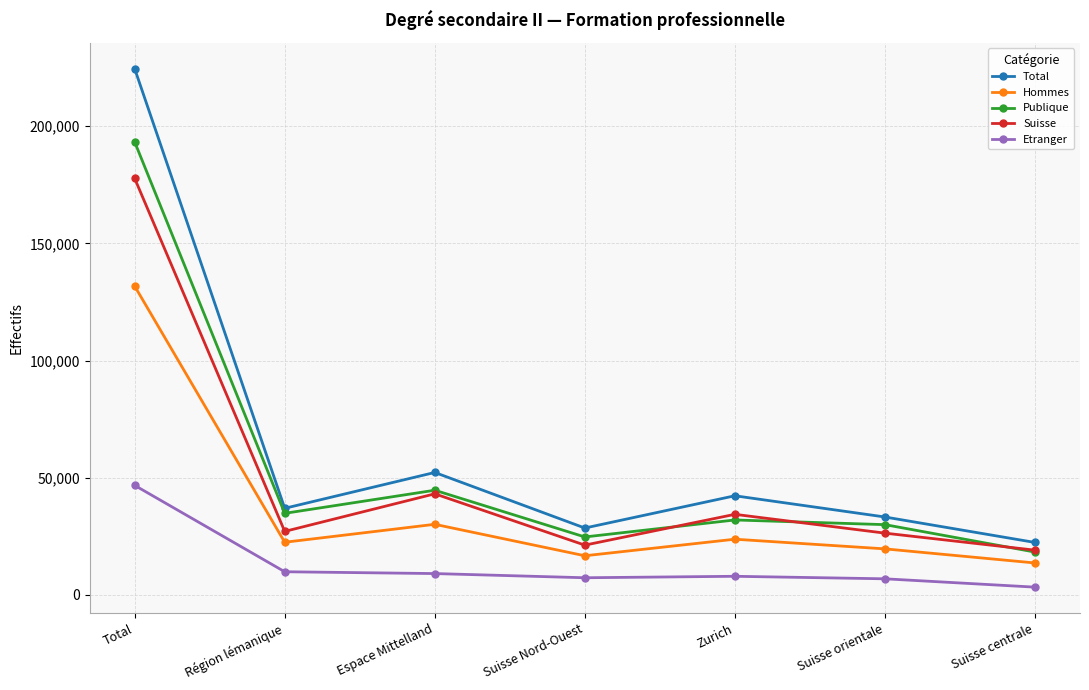

What value does the Suisse series have at Suisse Nord-Ouest?

21219